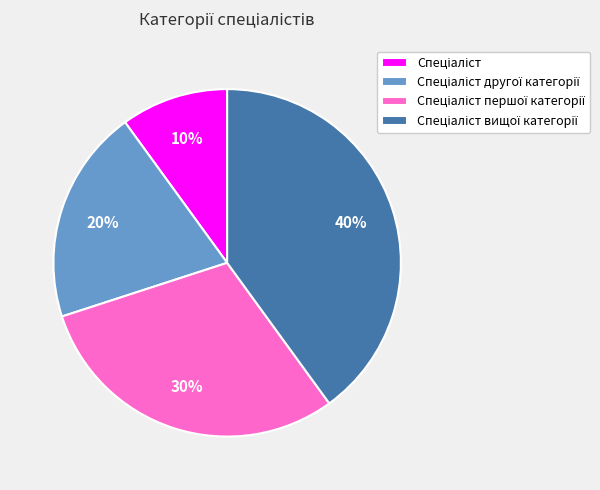

How many slices are in this pie chart?

4